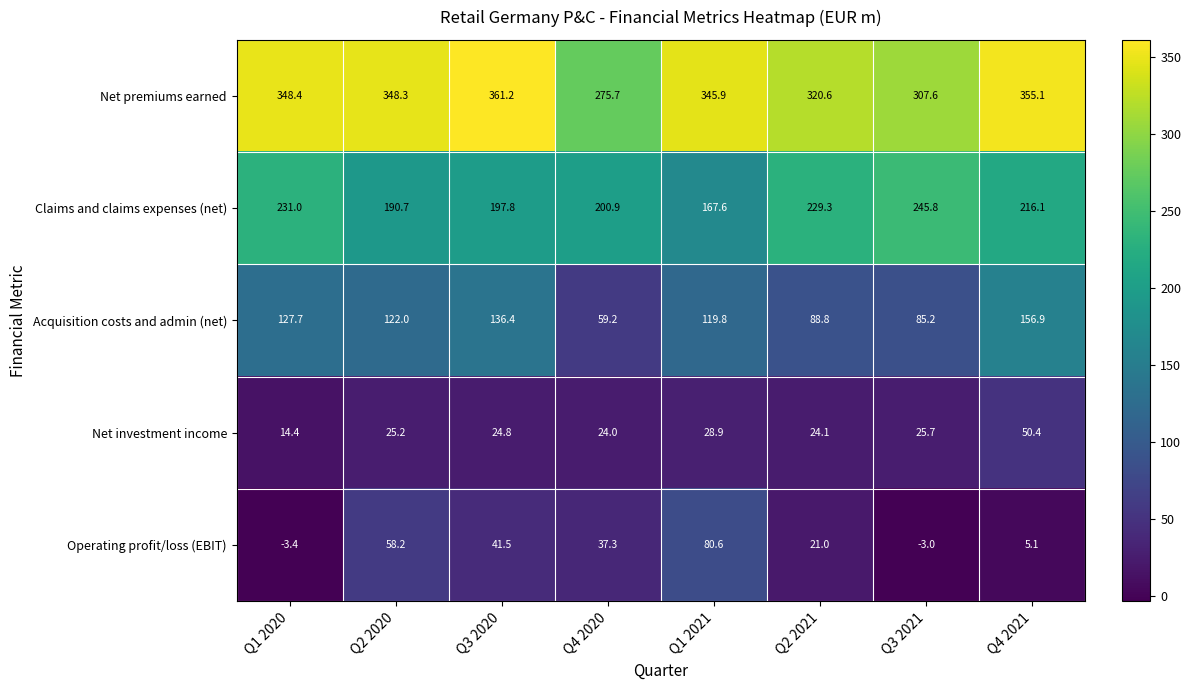

What is the average value of the Net premiums earned series?

332.9